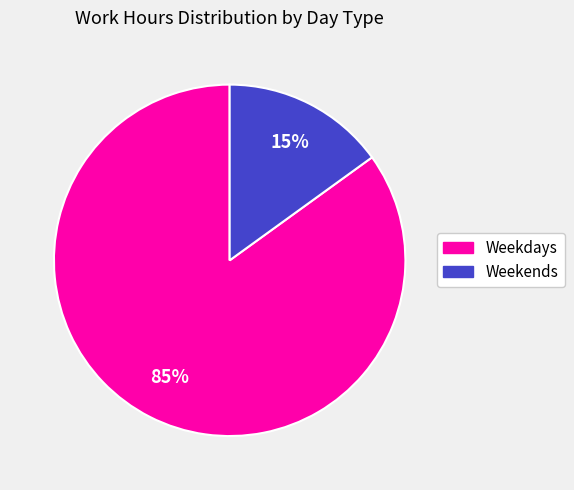

To the nearest percent, what is the difference between the largest and smallest slice percentages?

70%